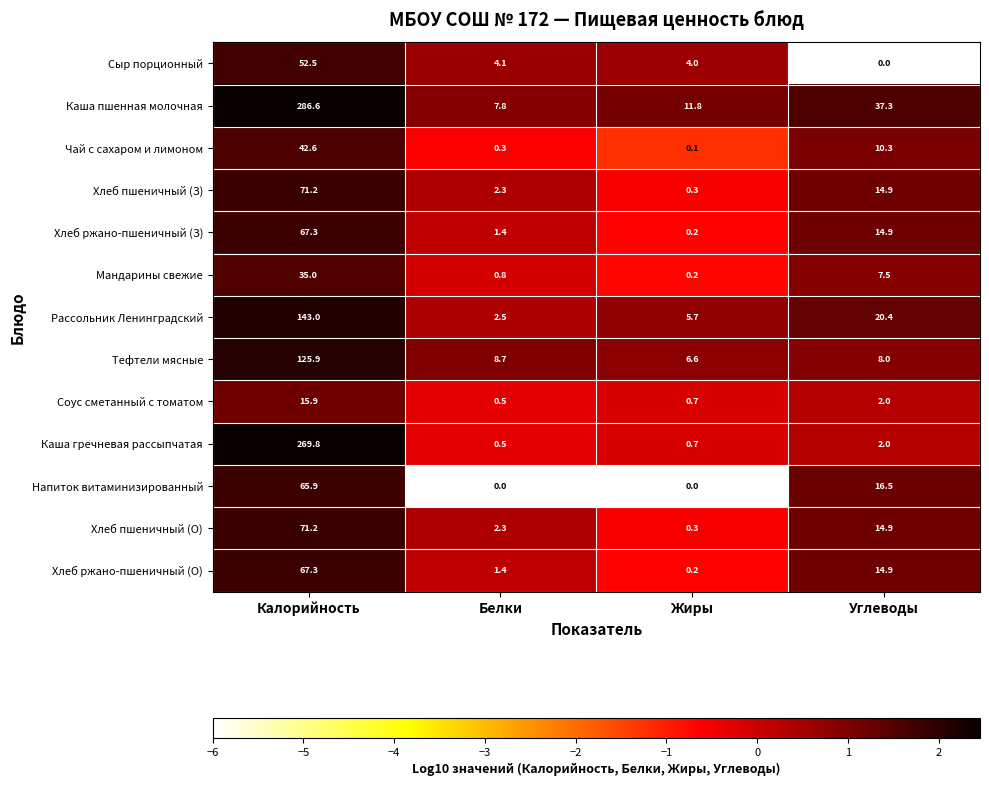

What is the average value of the Каша пшенная молочная series?

85.9